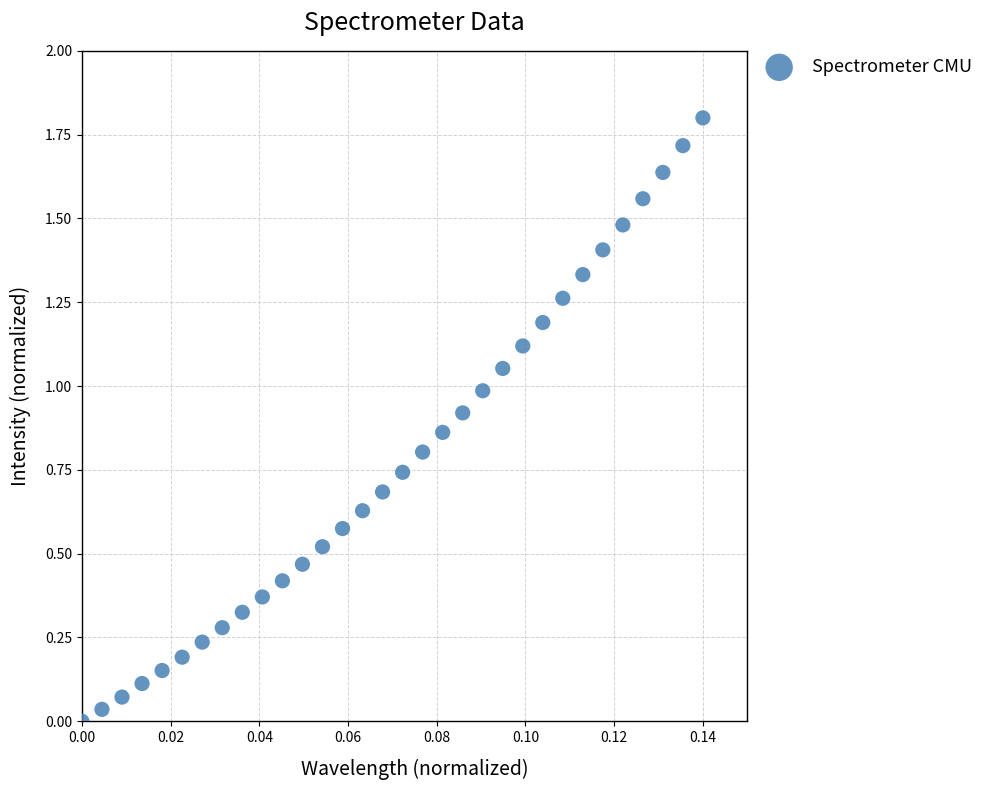

What is the range of Y values (max minus min)?

1.8